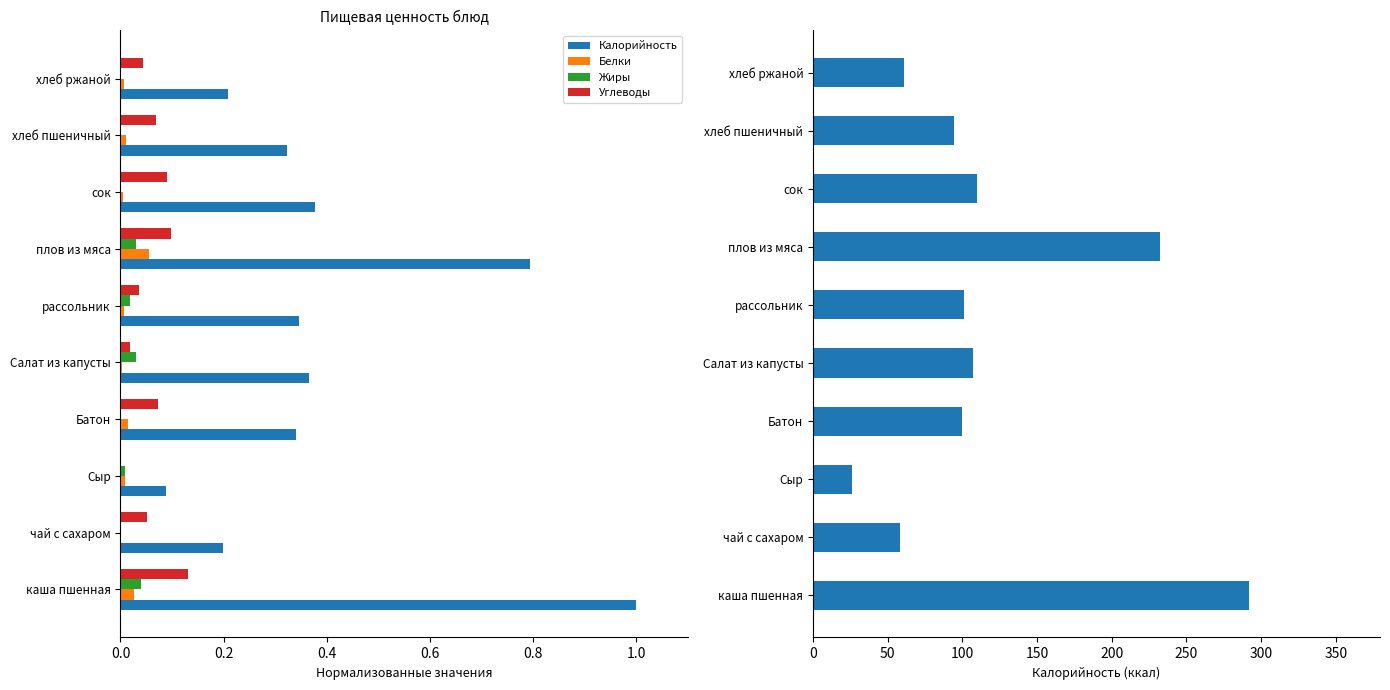

Between чай с сахаром and плов из мяса, which series saw the biggest shift?

Калорийность